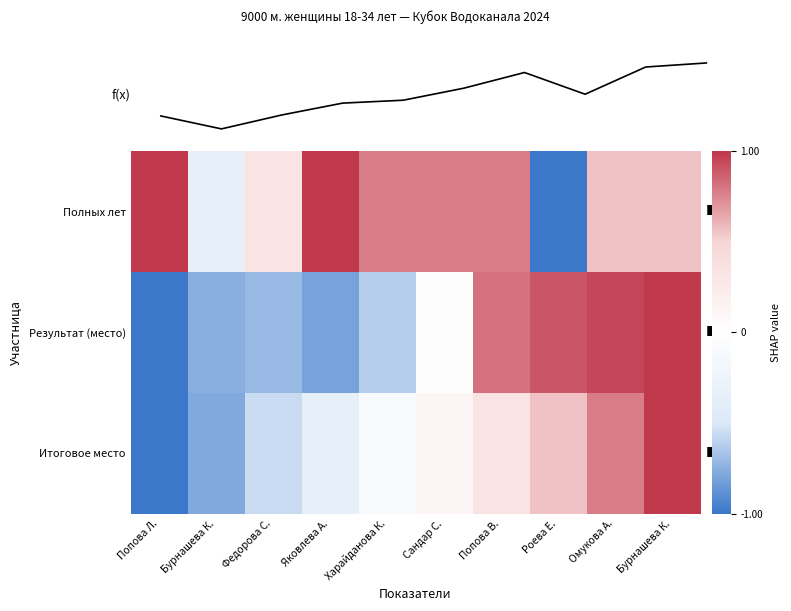

Is it true that f(x) equals 0.0 at Харайданова К.?

True